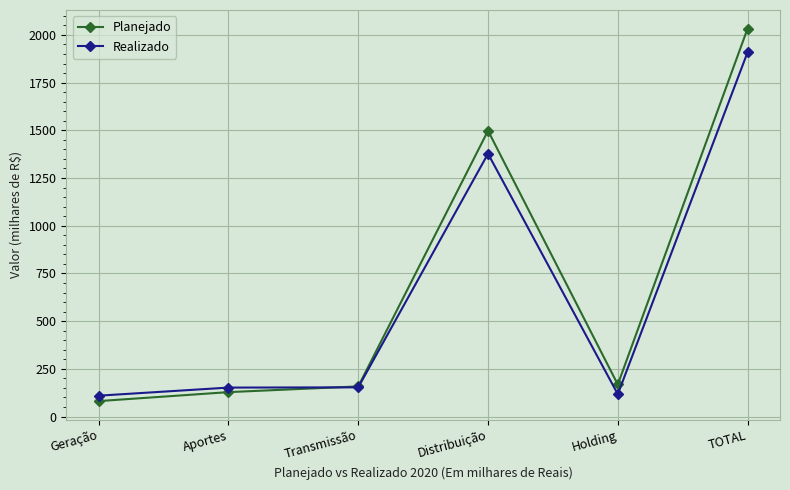

List the series in order of their overall mean, highest first.

Planejado, Realizado